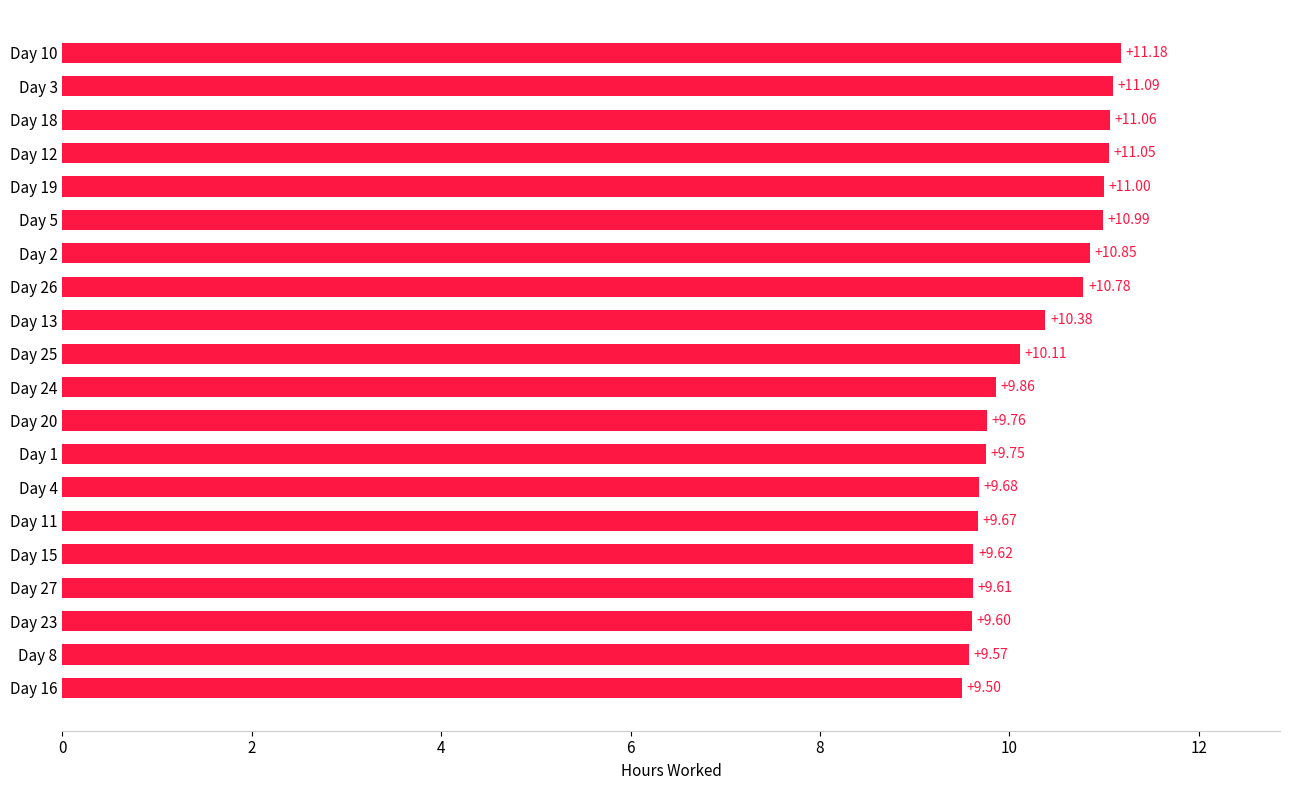

Rank the categories by value from lowest to highest.

Day 16, Day 8, Day 23, Day 27, Day 15, Day 11, Day 4, Day 1, Day 20, Day 24, Day 25, Day 13, Day 26, Day 2, Day 5, Day 19, Day 12, Day 18, Day 3, Day 10